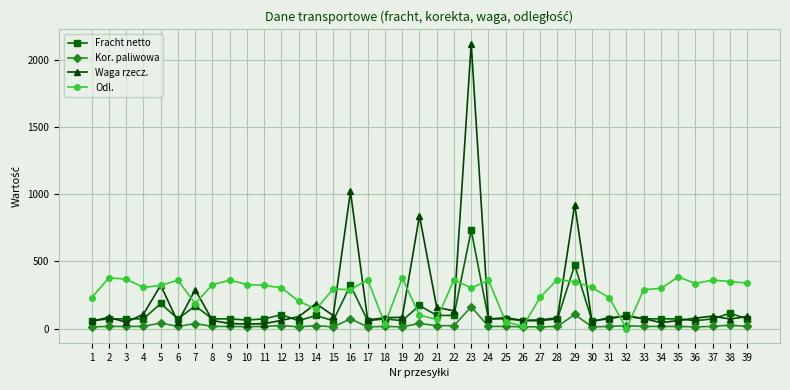

Is the value of Waga rzecz. at 38 greater than the value of Odl. at 10?

No